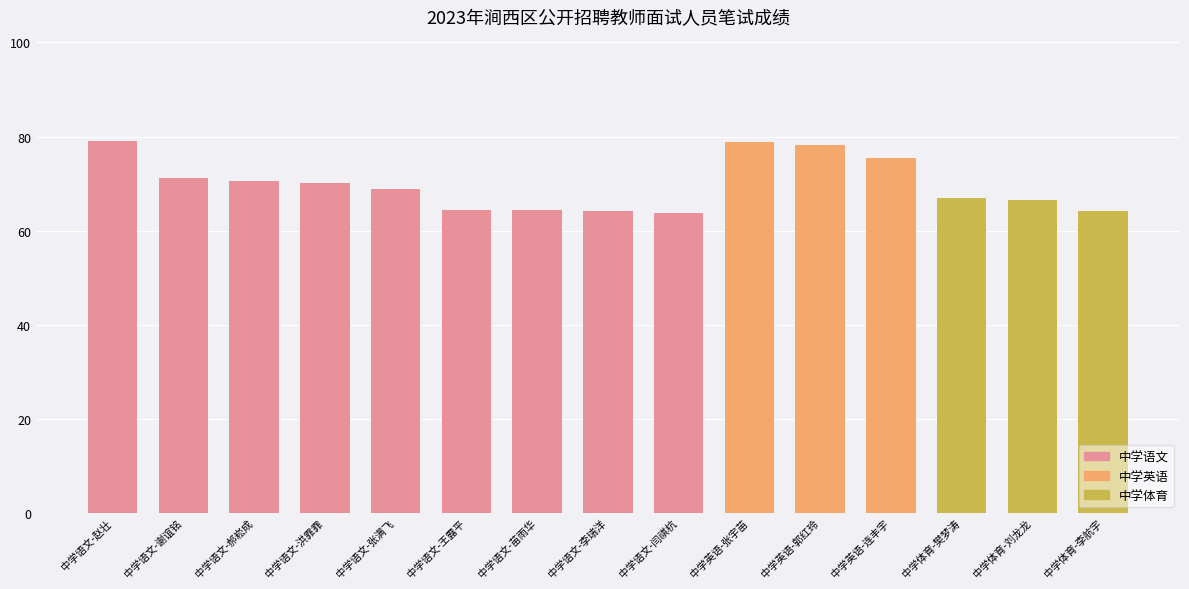

What is the ratio of the value at 中学英语-张宇苗 to the value at 中学语文-郝崧成?

1.1